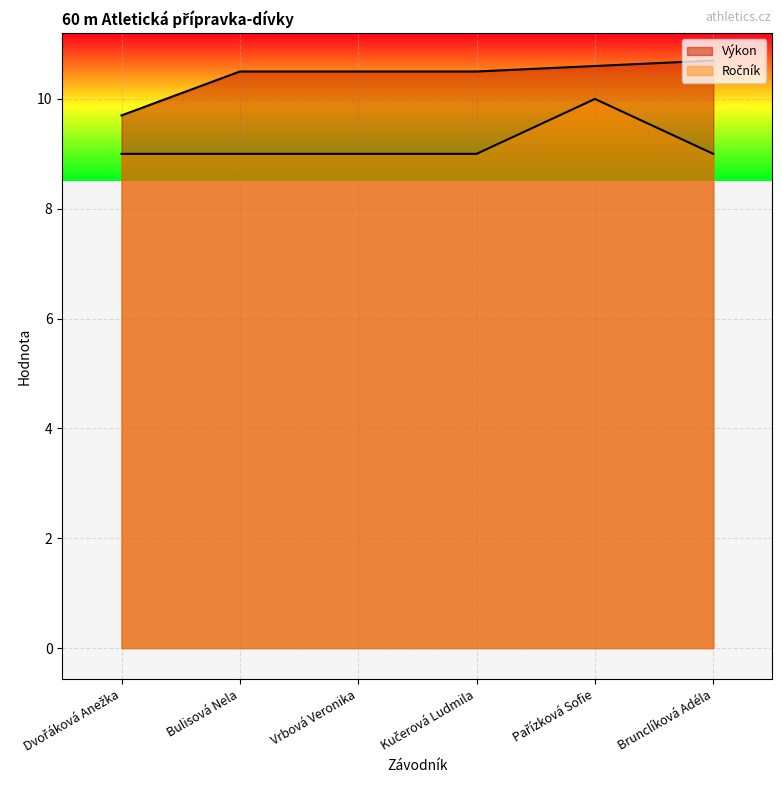

Where does the Výkon series first go above 10?

Bulisová Nela